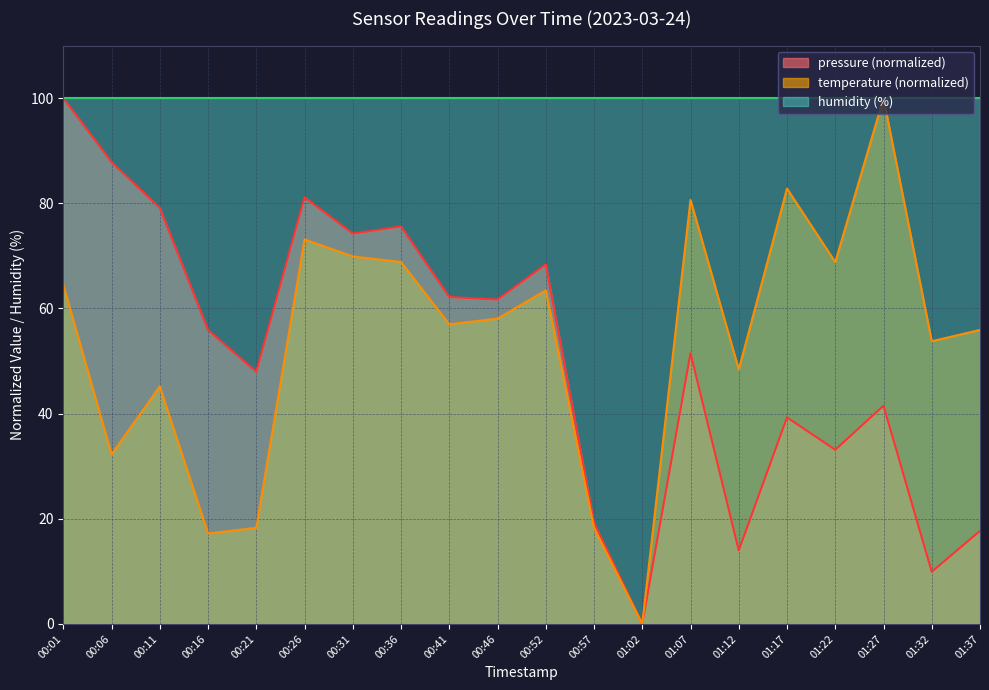

Which label corresponds to the largest value in the chart?

00:01